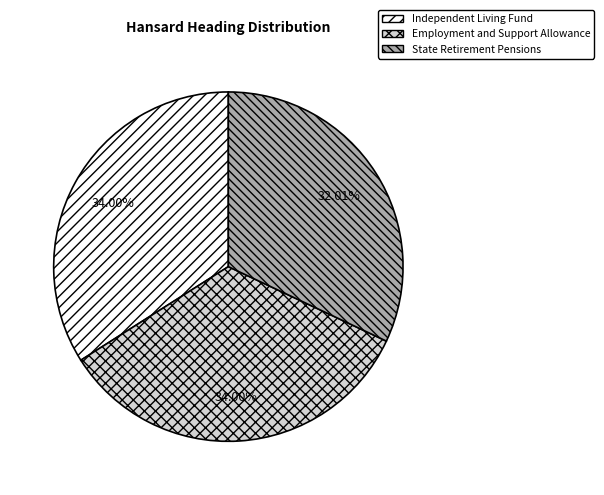

To the nearest percent, what is the combined percentage of Independent Living Fund and Employment and Support Allowance?

68%